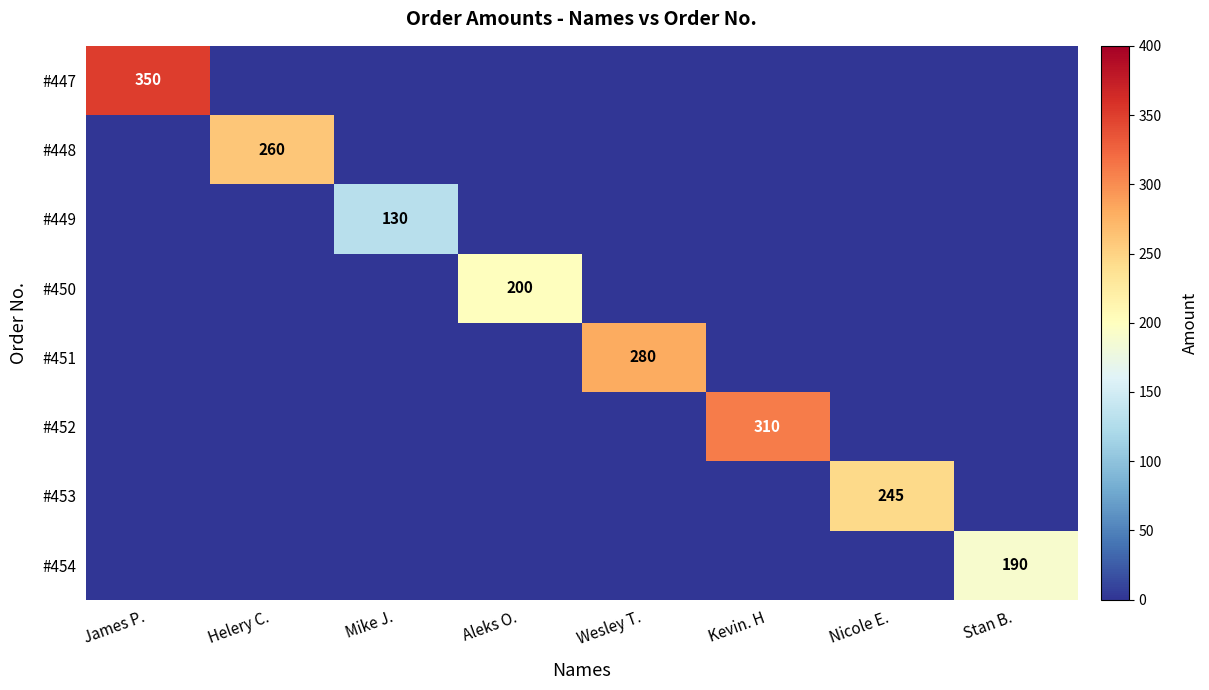

What is the maximum value shown in the chart?

350